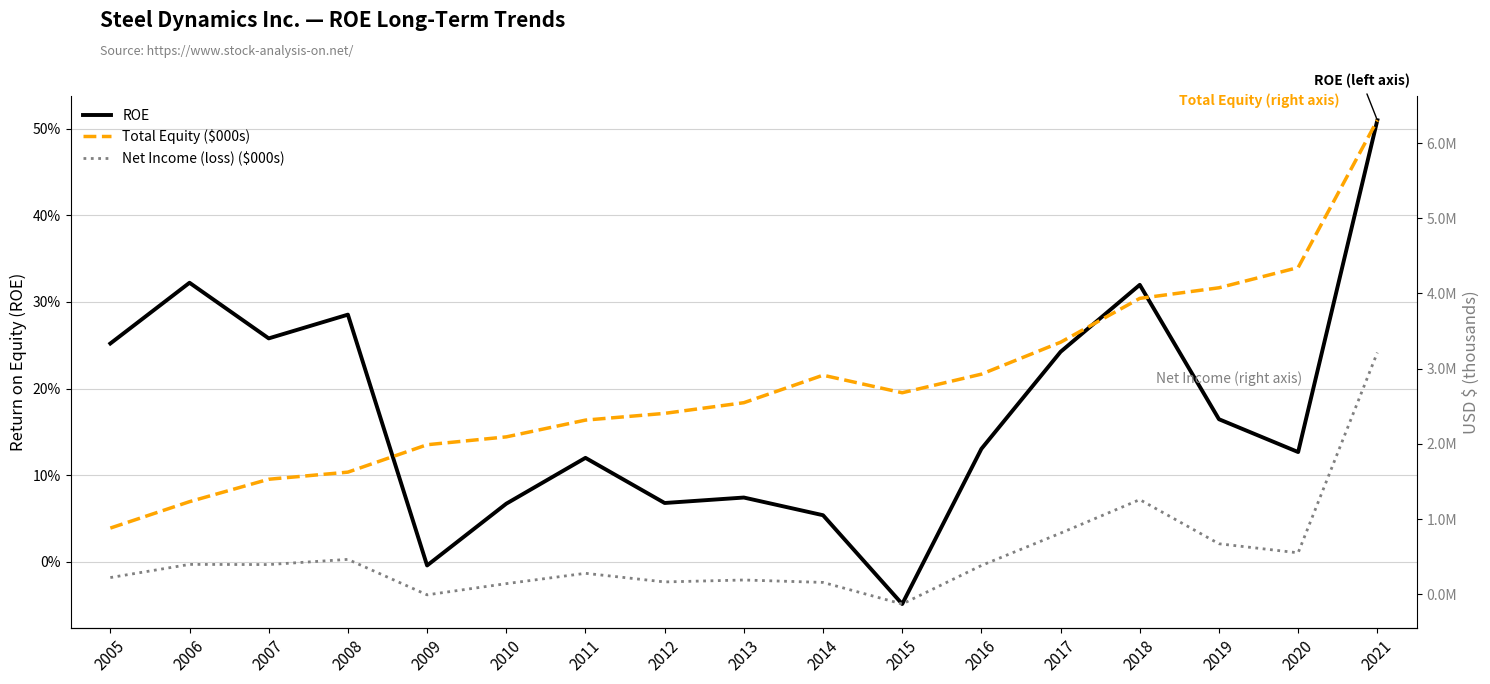

Reading left to right, what are all the values shown in this chart?

ROE: 0.3	0.3	0.3	0.3	-0.0	0.1	0.1	0.1	0.1	0.1	-0.0	0.1	0.2	0.3	0.2	0.1	0.5
Total Equity ($000s): 879868.0	1231108.0	1529196.0	1623886.0	1988268.0	2092870.0	2315941.0	2405465.0	2547323.0	2913015.0	2679727.0	2927020.0	3351574.0	3935071.0	4075834.0	4345164.0	6304641.0
Net Income (loss) ($000s): 221785.0	396707.0	394566.0	463386.0	-8184.0	140709.0	278120.0	163551.0	189314.0	157024.0	-130311.0	382115.0	812741.0	1258379.0	671103.0	550822.0	3214066.0